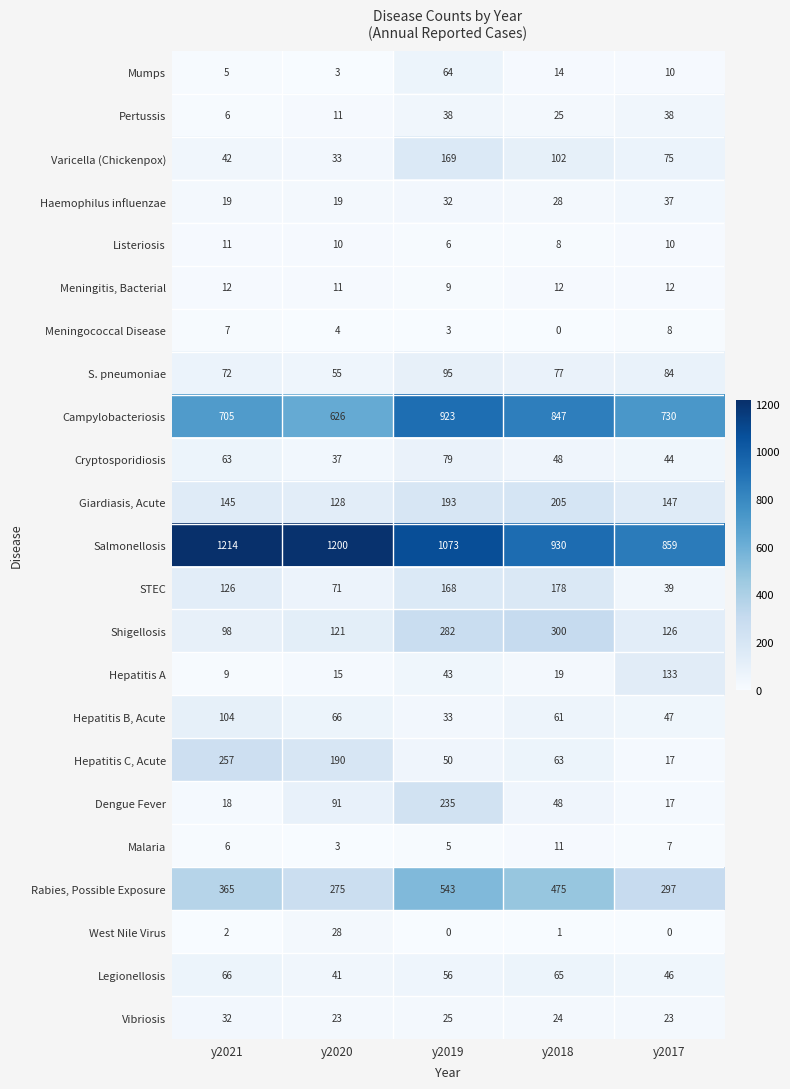

What is the difference between the maximum and minimum values in the Vibriosis series?

9